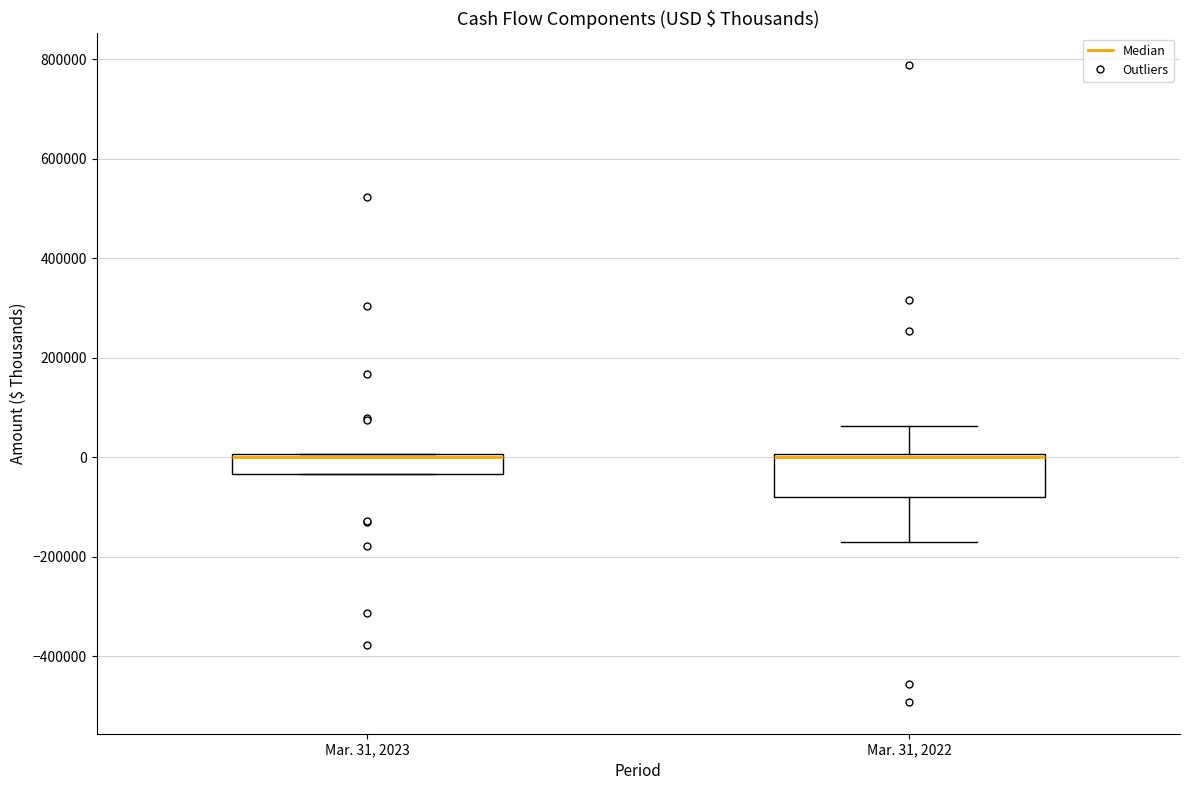

Which box is the tallest, from its lower edge to its upper edge?

Mar. 31, 2022